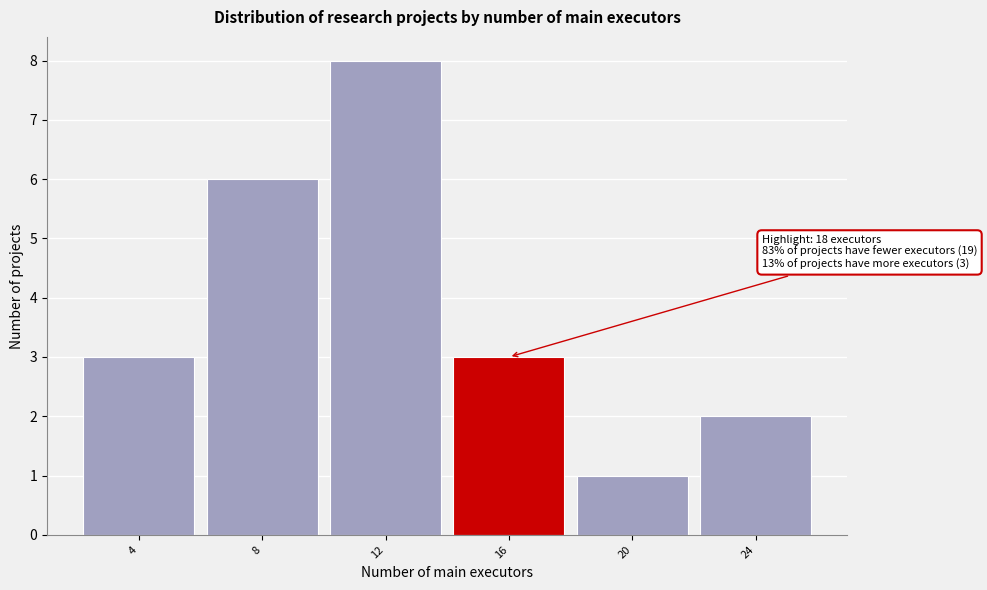

Reading left to right, transcribe all the data shown in this chart.

4=3	8=6	12=8	16=3	20=1	24=2